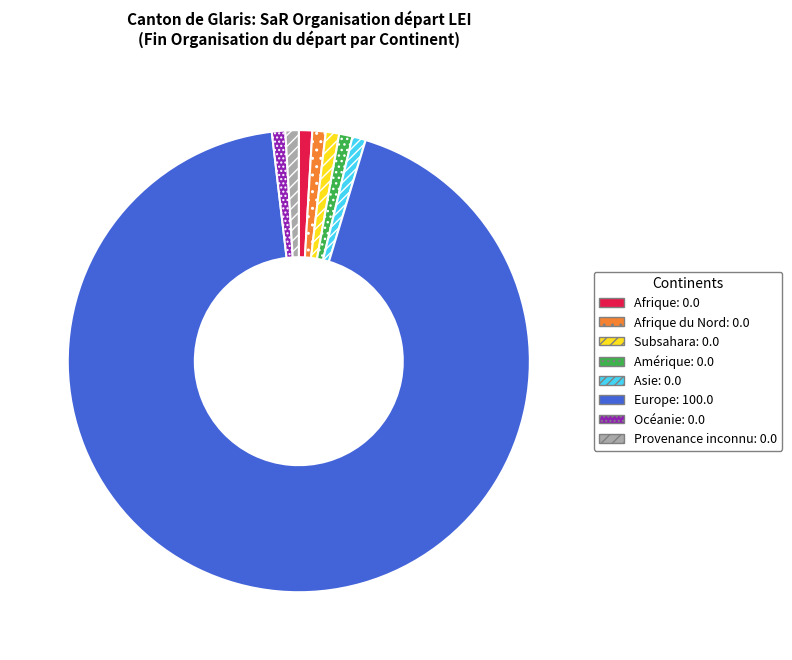

Is there a majority slice in this chart?

Yes